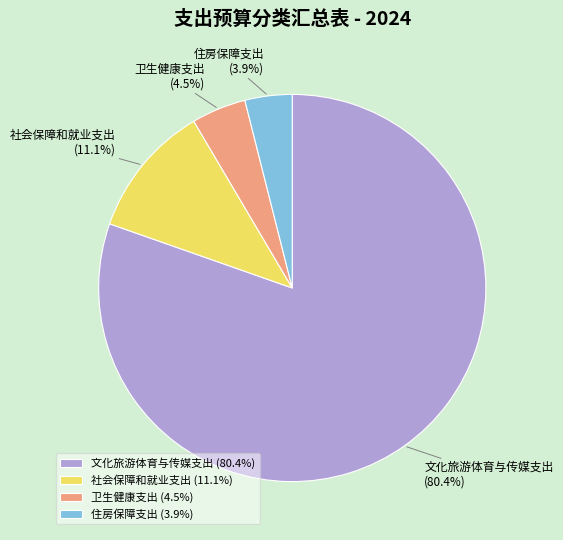

How many slices are in this pie chart?

4